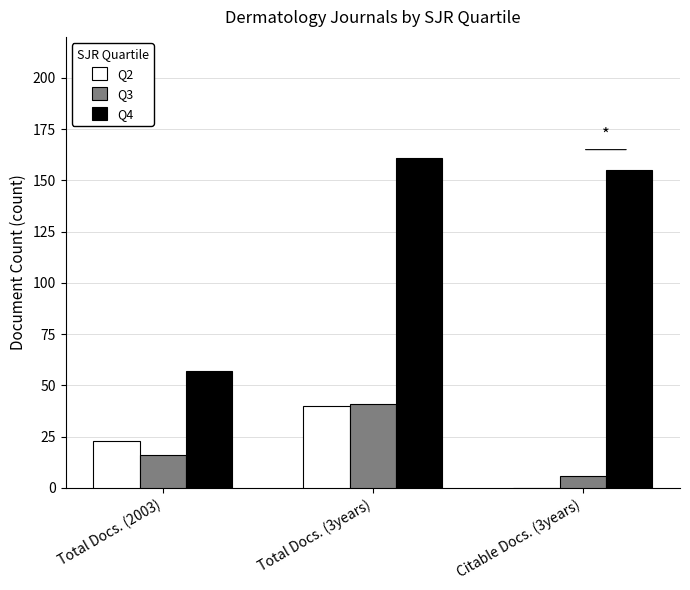

Count the number of categories in the chart.

3